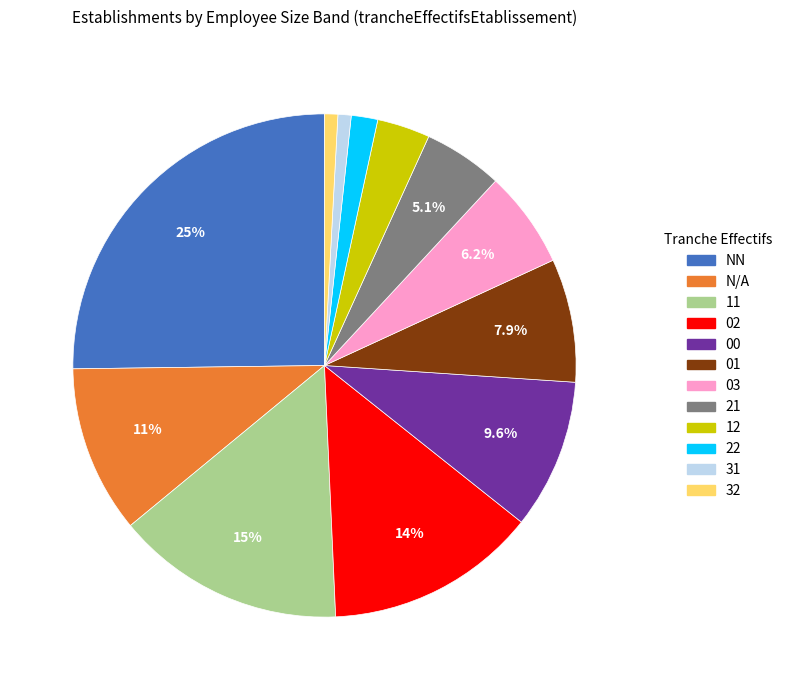

Is there any slice that represents more than half of the pie?

No